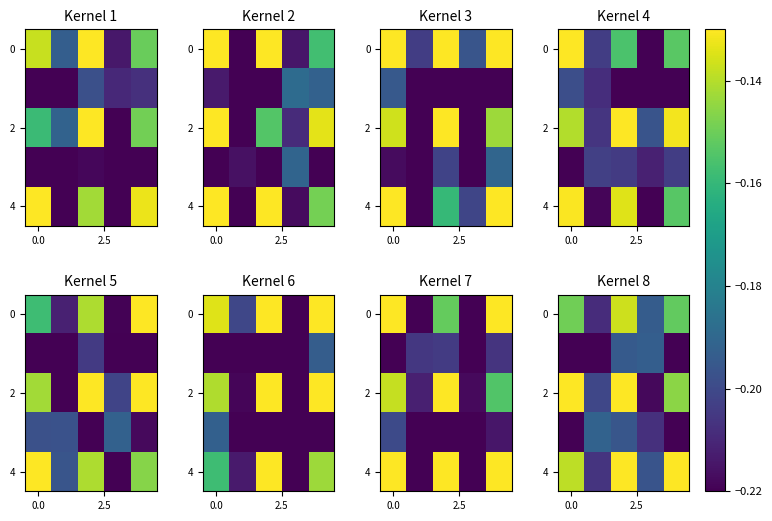

What is the average value of the 4 series?

-0.2